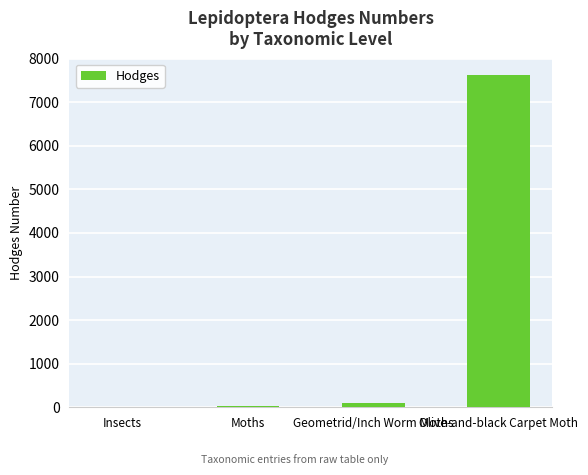

What is the sum of all values?

7755.3